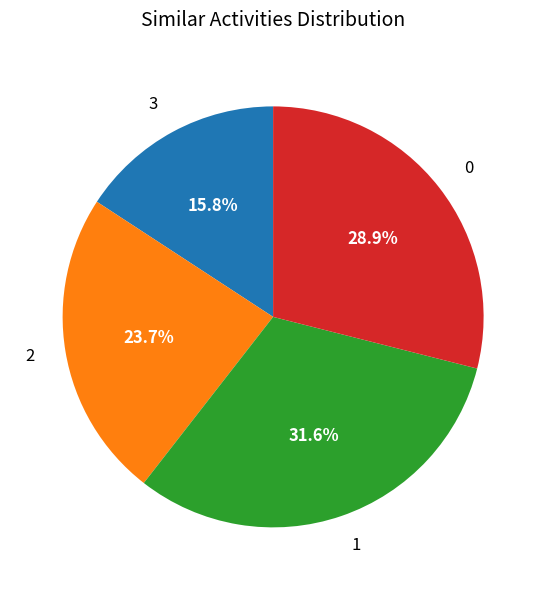

Combined, do 2 and 1 account for over 50%?

Yes